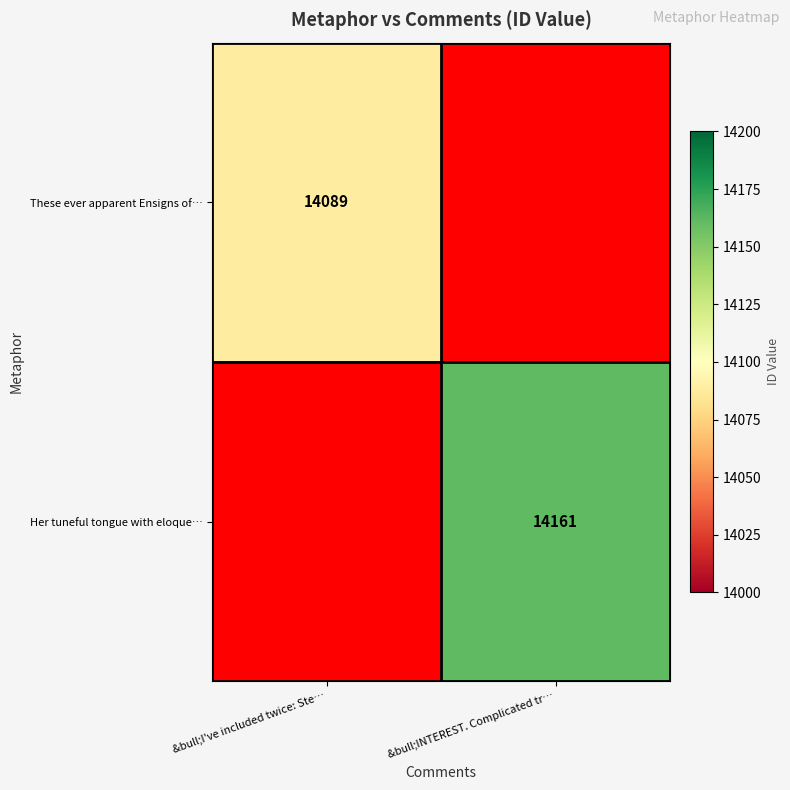

Is it true that Her tuneful tongue with eloque… equals 24209 at &bull;INTEREST. Complicated tr…?

False